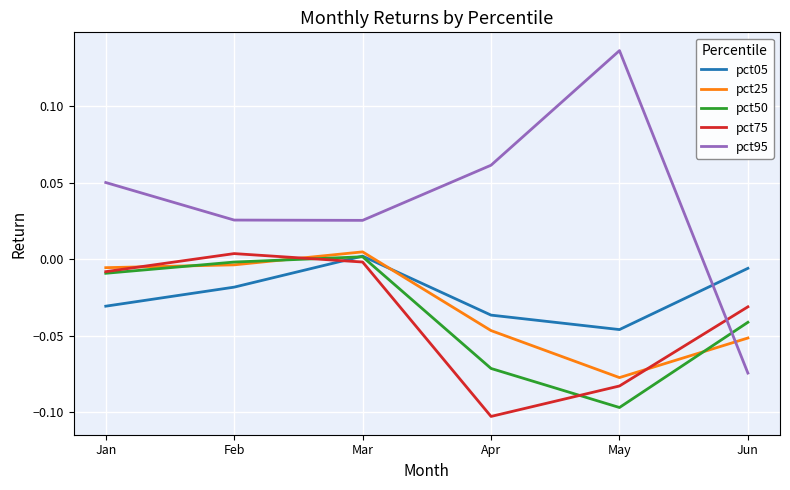

Count the number of categories in the chart.

6